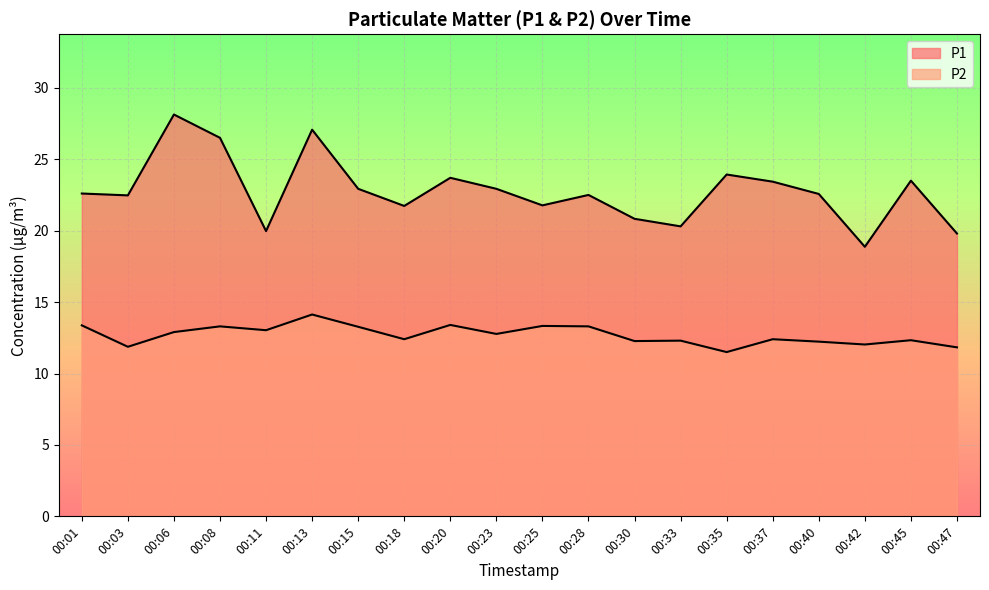

Where is the first local minimum for P1?

00:03